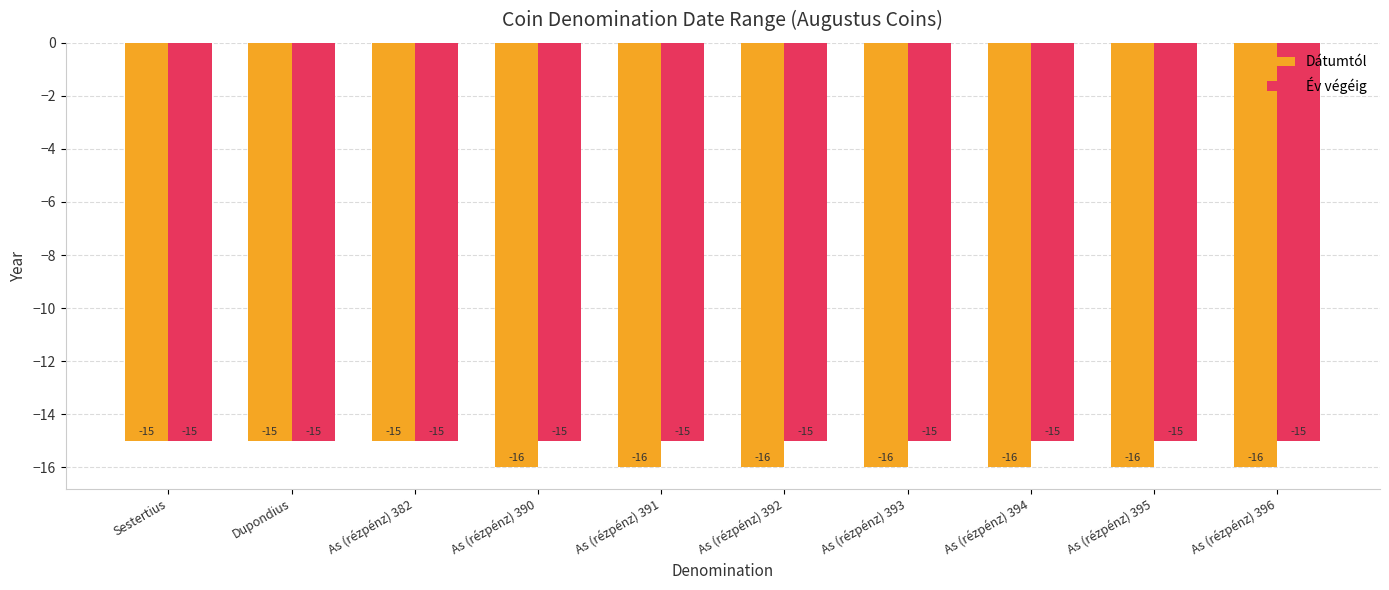

Reading left to right, list all the values displayed in this chart.

Dátumtól: -15	-15	-15	-16	-16	-16	-16	-16	-16	-16
Év végéig: -15	-15	-15	-15	-15	-15	-15	-15	-15	-15